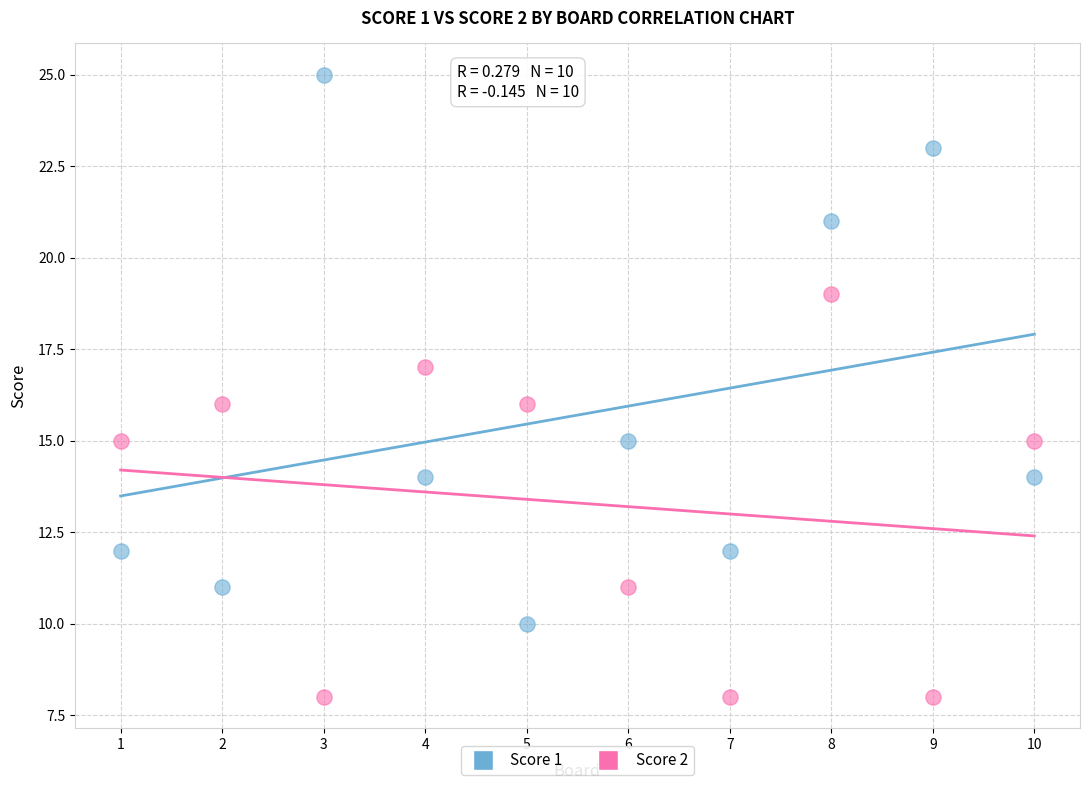

What are all the series names shown in the legend?

Score 1, Score 2